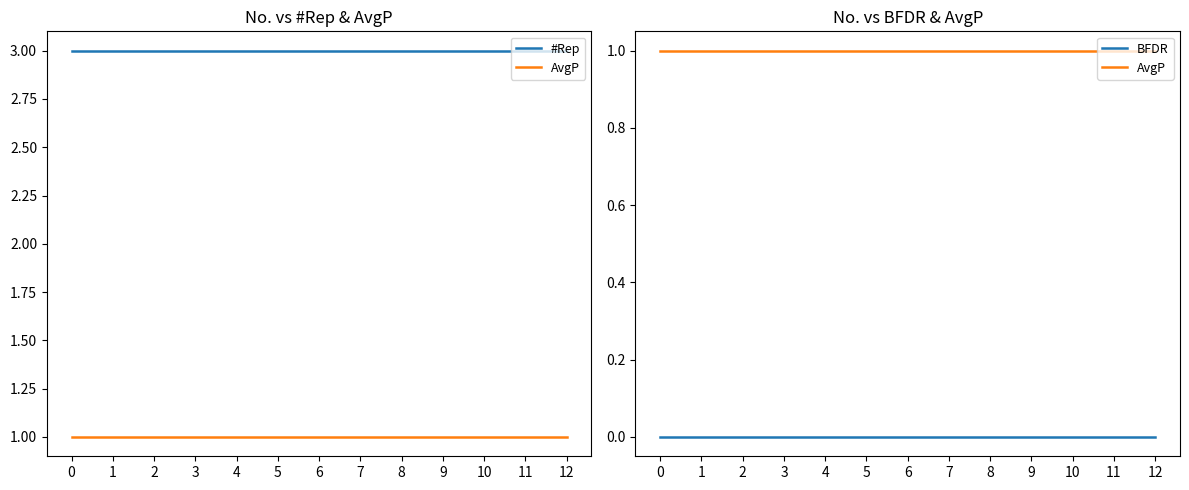

Reading left to right, list all the values displayed in this chart.

#Rep: 0=3	1=3	2=3	3=3	4=3	5=3	6=3	7=3	8=3	9=3	10=3	11=3	12=3
AvgP: 0=1	1=1	2=1	3=1	4=1	5=1	6=1	7=1	8=1	9=1	10=1	11=1	12=1
BFDR: 0=0	1=0	2=0	3=0	4=0	5=0	6=0	7=0	8=0	9=0	10=0	11=0	12=0